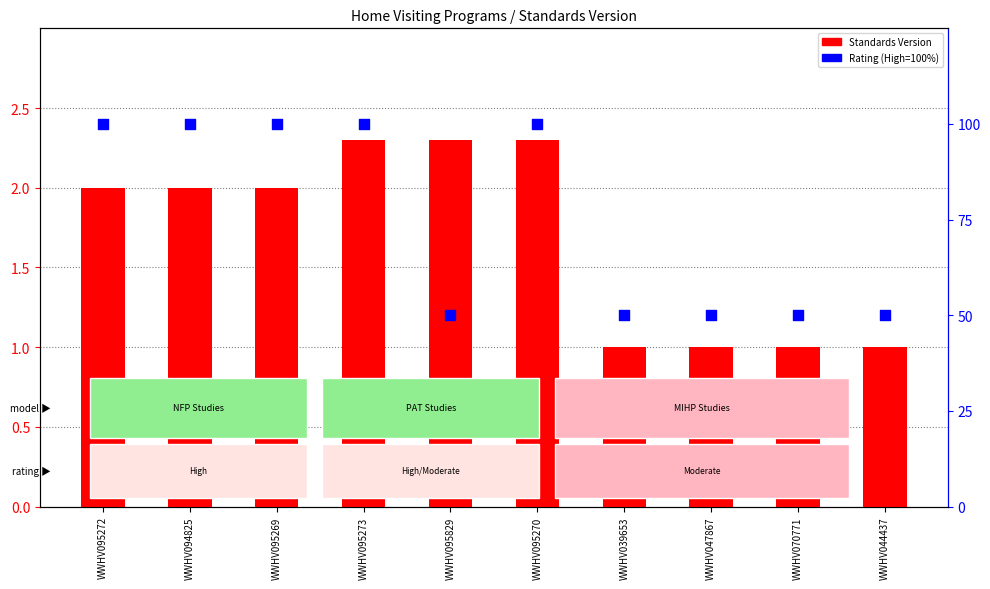

At how many categories does at least one series exceed 81?

5